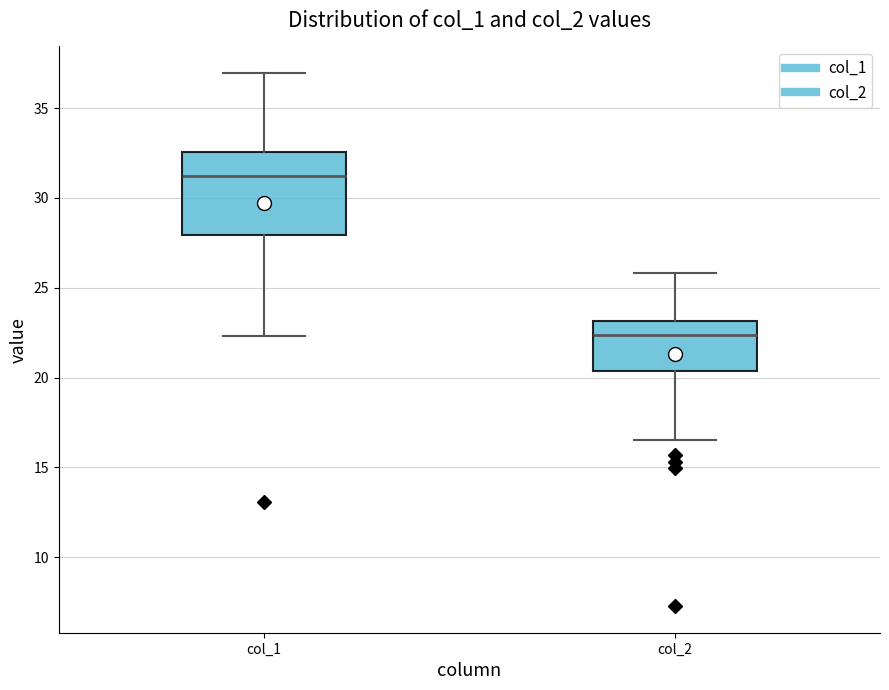

Where does the median line of the box for col_2 sit on the y-axis? The values are not printed on the chart, so give them approximately, as read against the axis.

22.5